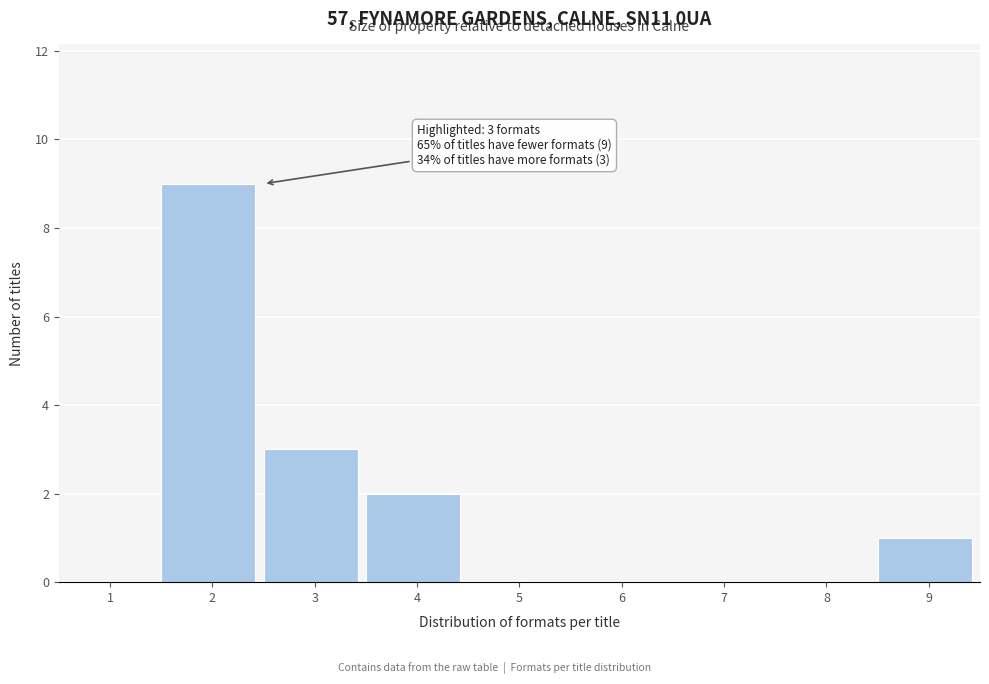

Reading right to left, list all the values displayed in this chart.

9=1	8=0	7=0	6=0	5=0	4=2	3=3	2=9	1=0